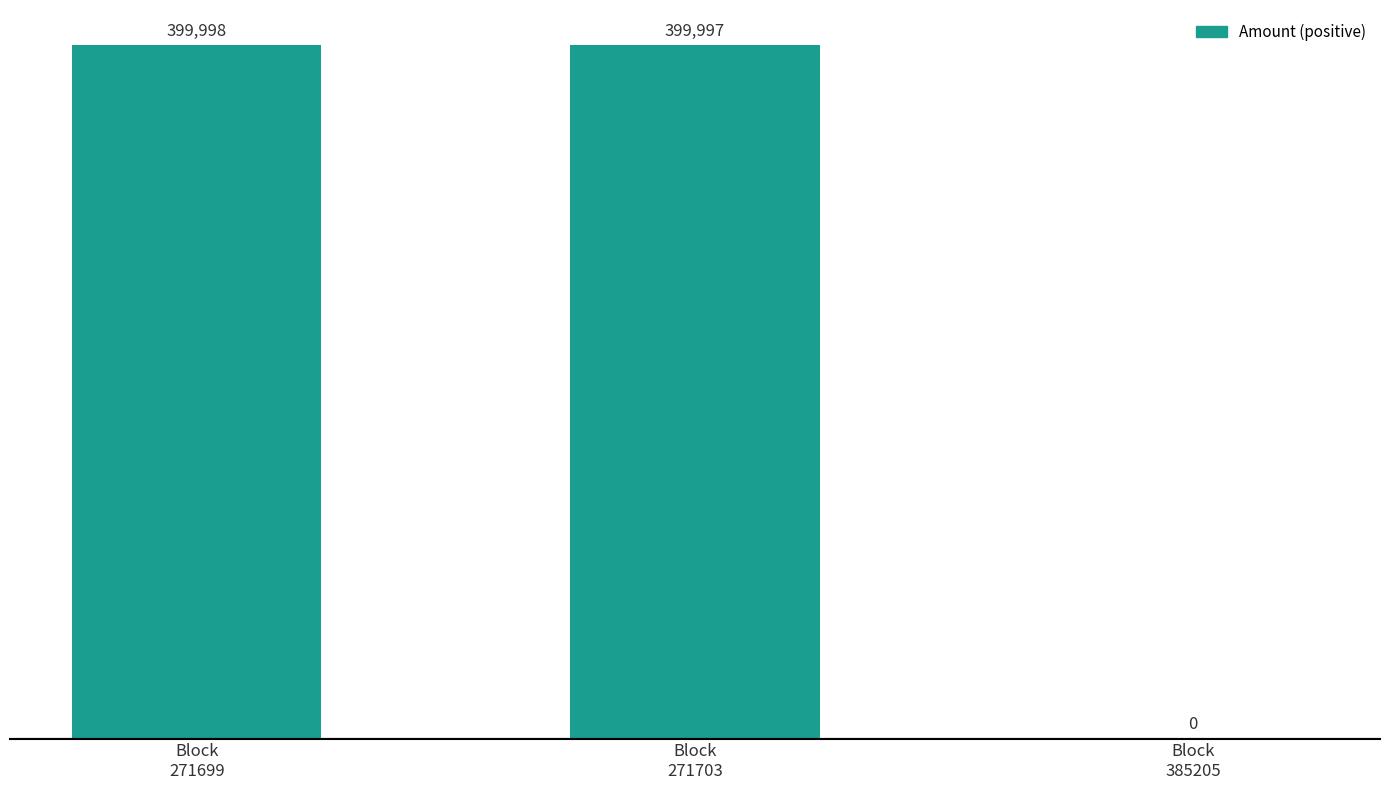

Reading left to right, extract all data points from this chart.

Block
271699=399998	Block
271703=399997	Block
385205=0